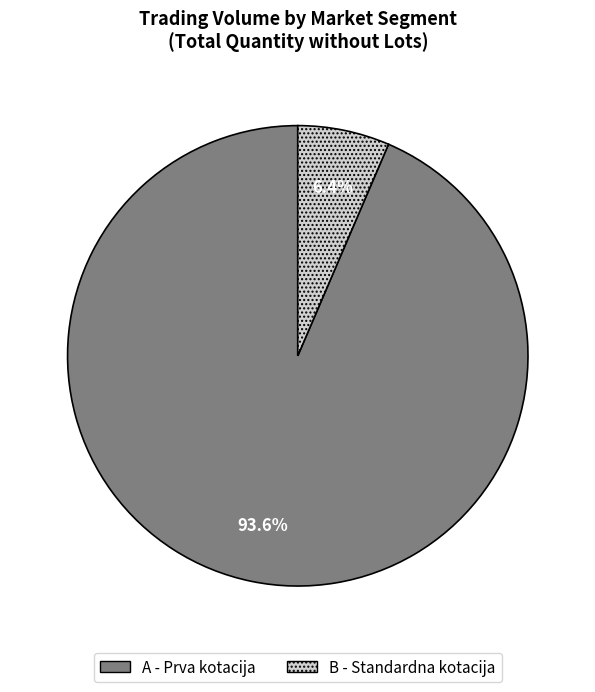

Is the sum of A - Prva kotacija and B - Standardna kotacija greater than half?

Yes